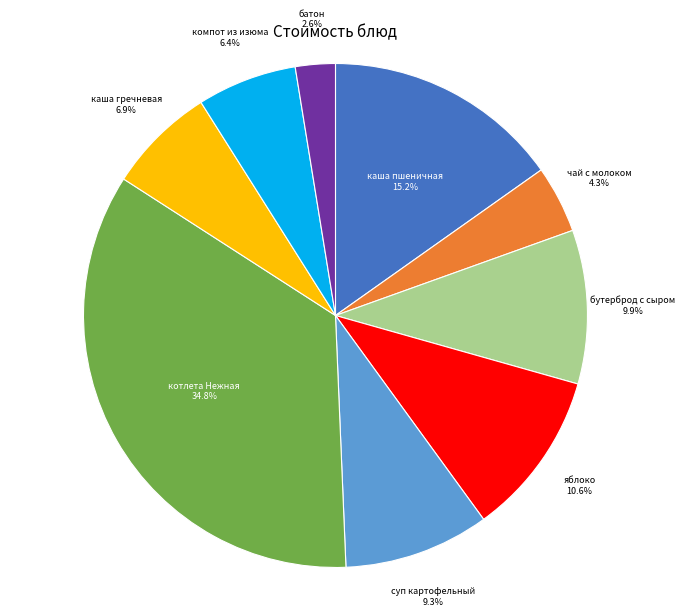

Between бутерброд с сыром and котлета Нежная, which is larger?

котлета Нежная